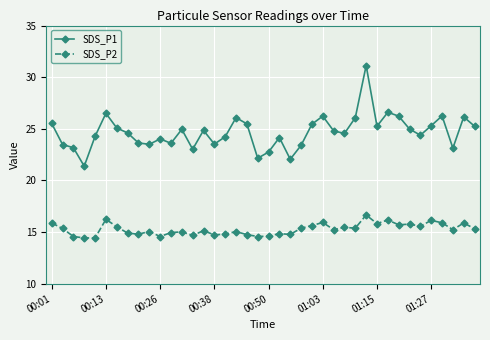

What is the value of the SDS_P1 point at the 5th from the left?

24.3